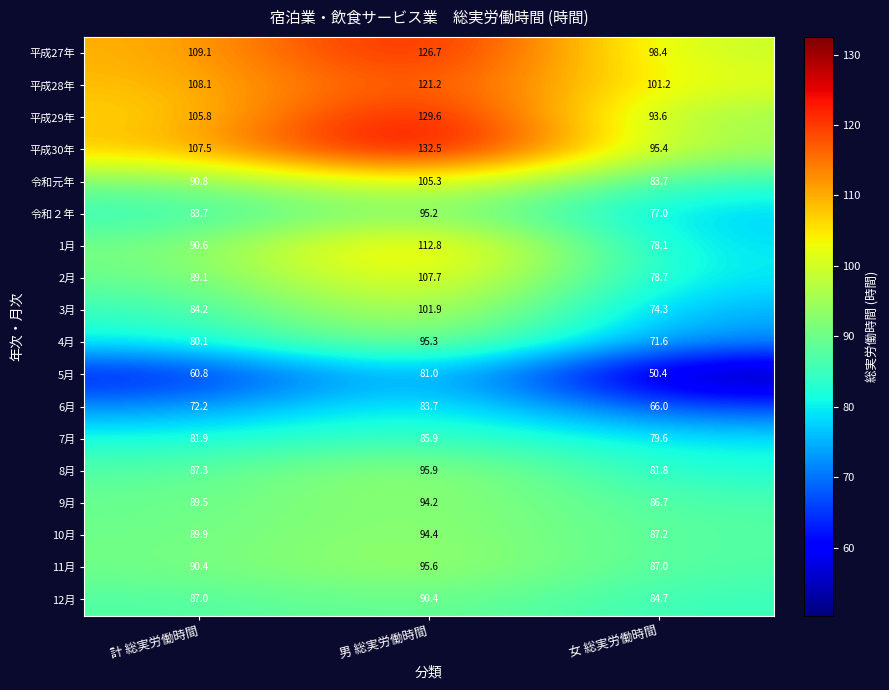

Is the value of 12月 at 男 総実労働時間 greater than the value of 4月 at 女 総実労働時間?

Yes